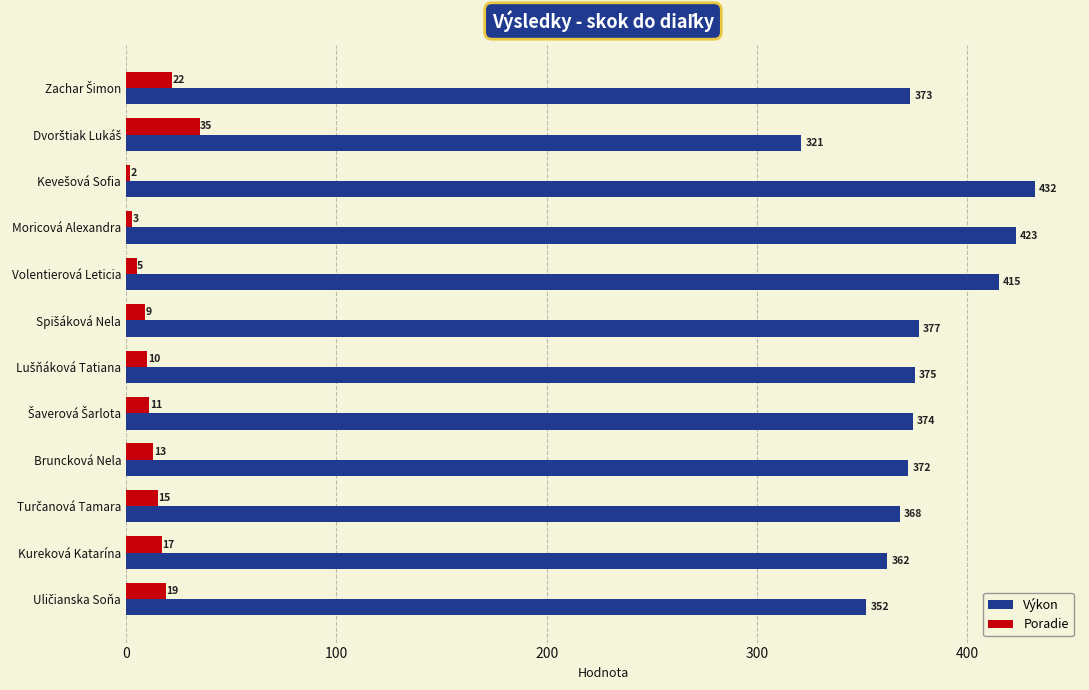

How many data points in Výkon are less than 374?

6